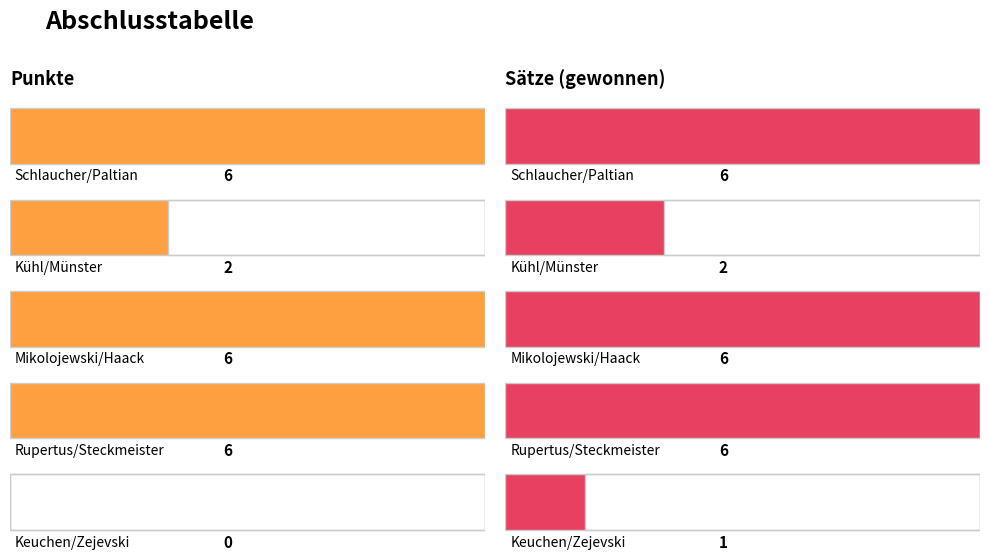

Between Rupertus/Steckmeister and Schlaucher/Paltian, which is larger?

Rupertus/Steckmeister